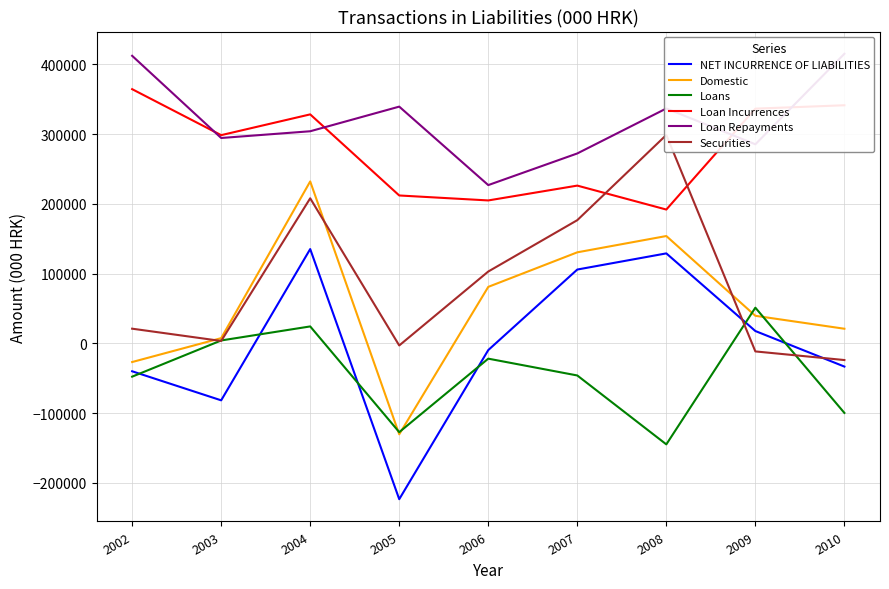

Which category has the lowest value across all series?

2005